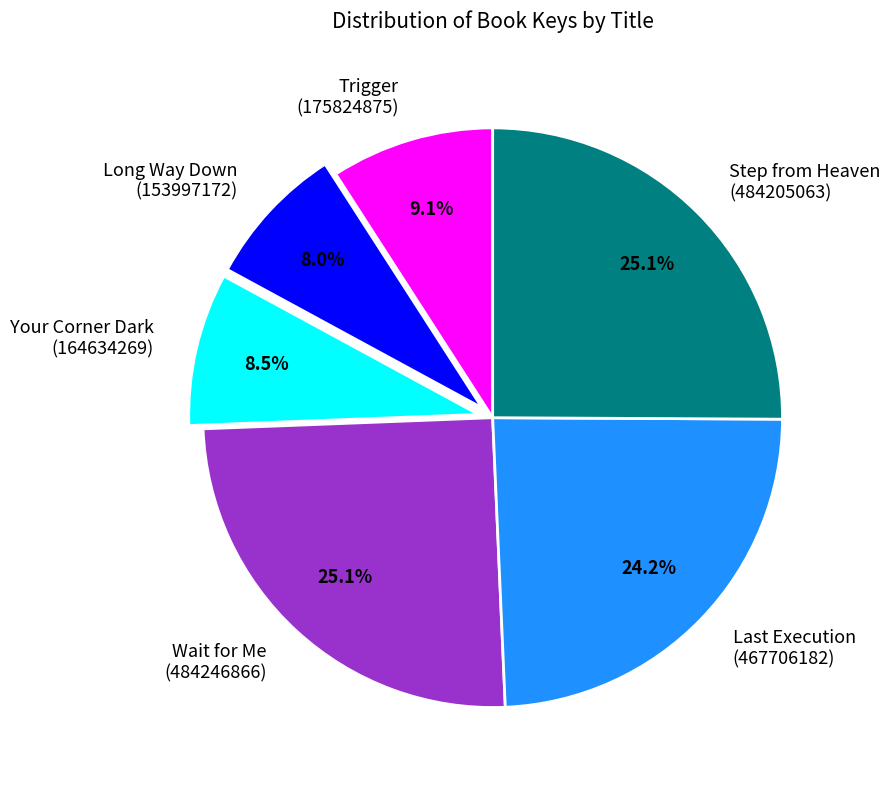

Does any single category account for the majority?

No